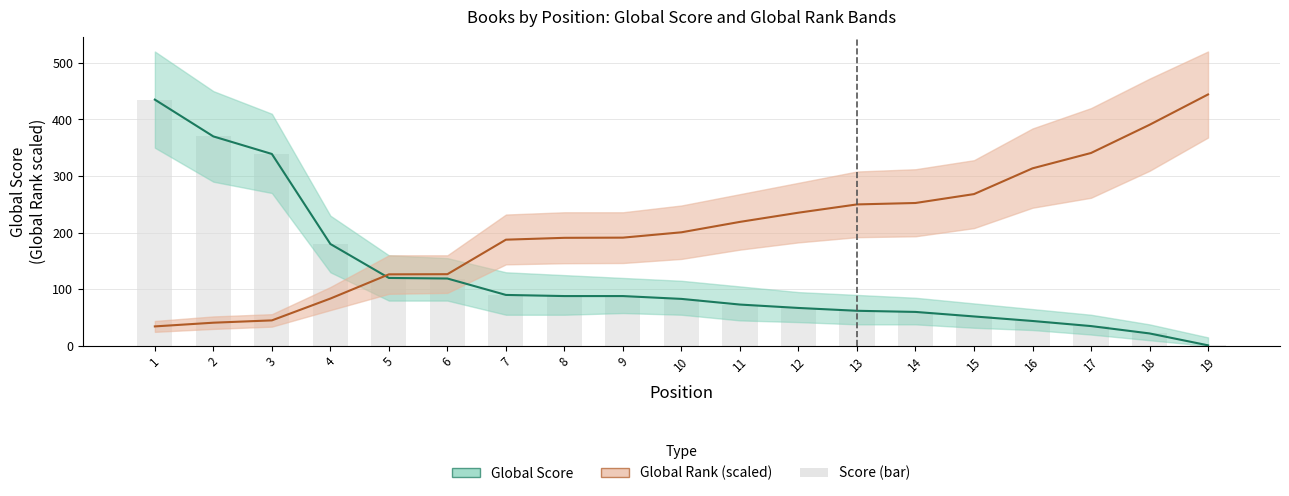

What is the value of the Global Rank (scaled) bar at the 5th from the left?

126.4